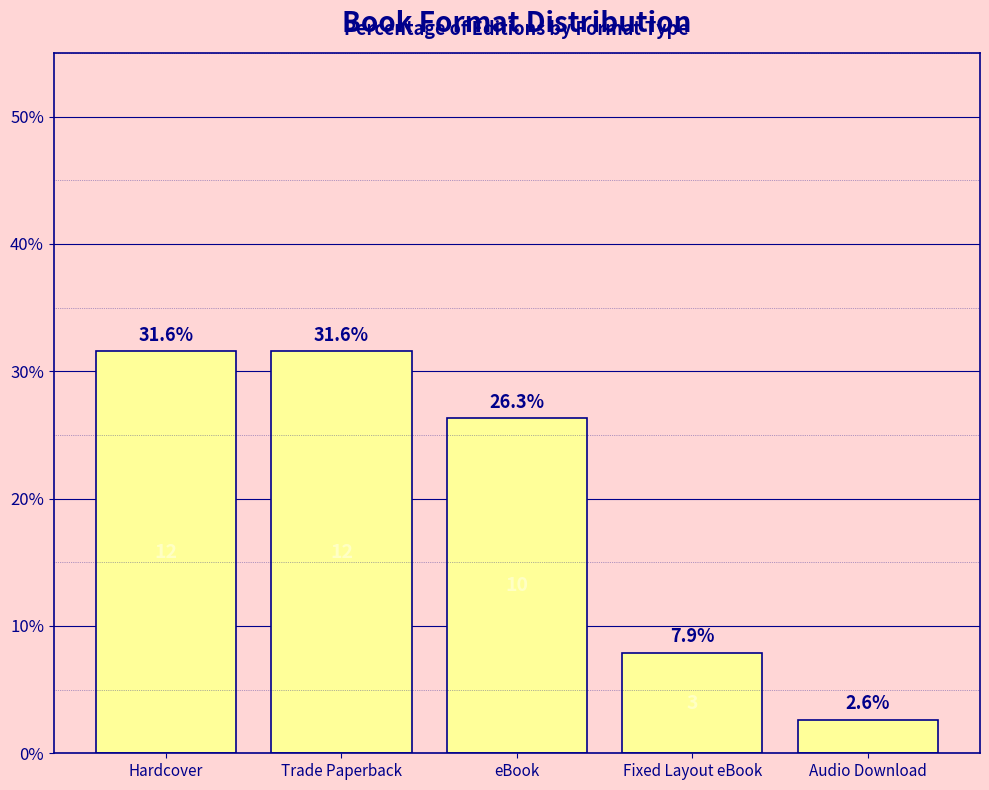

How many data points are less than 26?

2